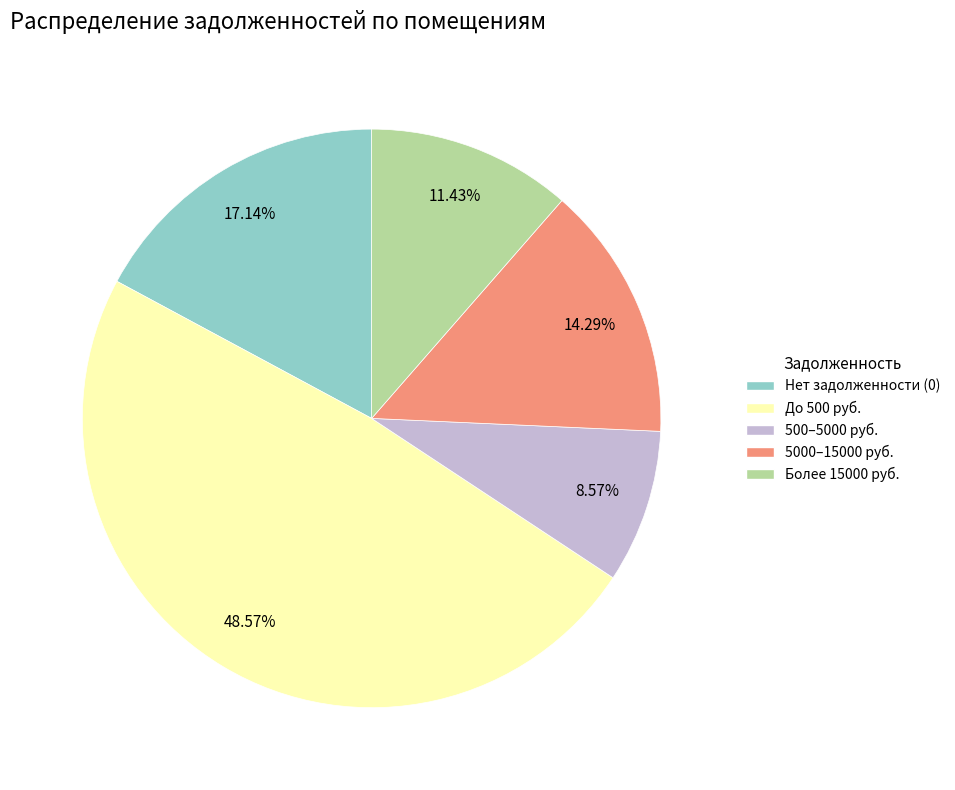

Is there any slice that represents more than half of the pie?

No